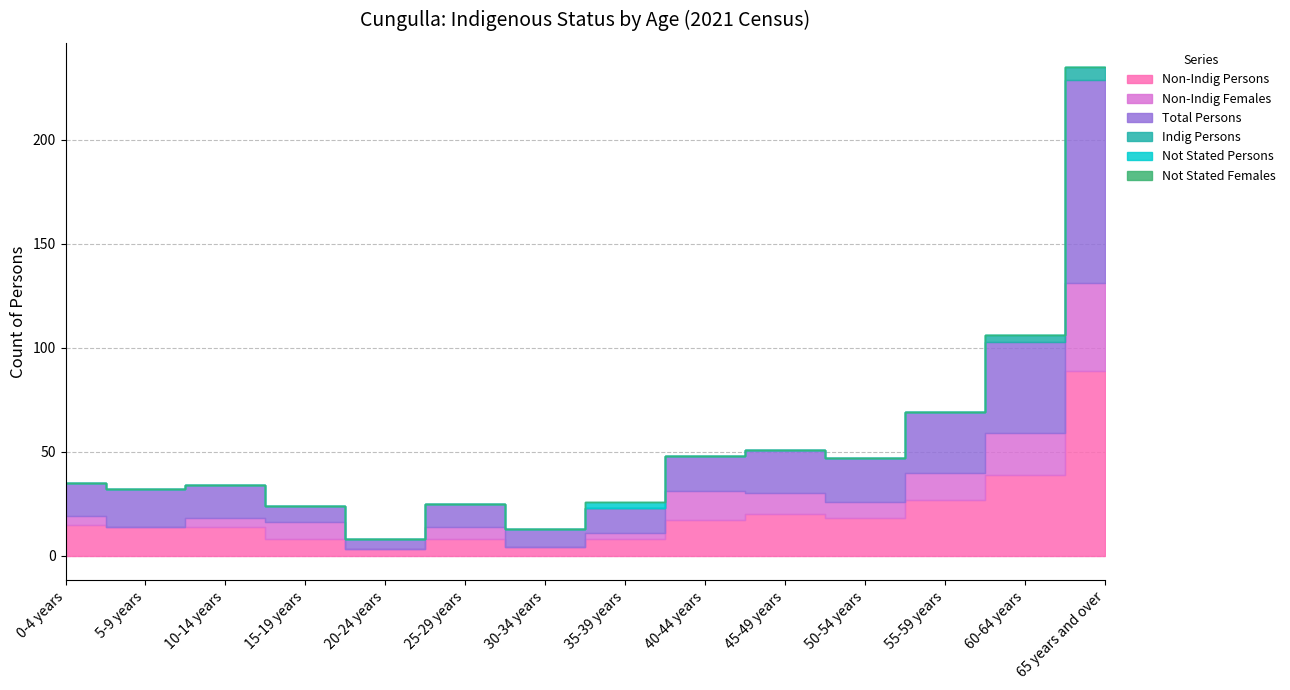

How many data points in Non-Indig Persons are above 15?

6